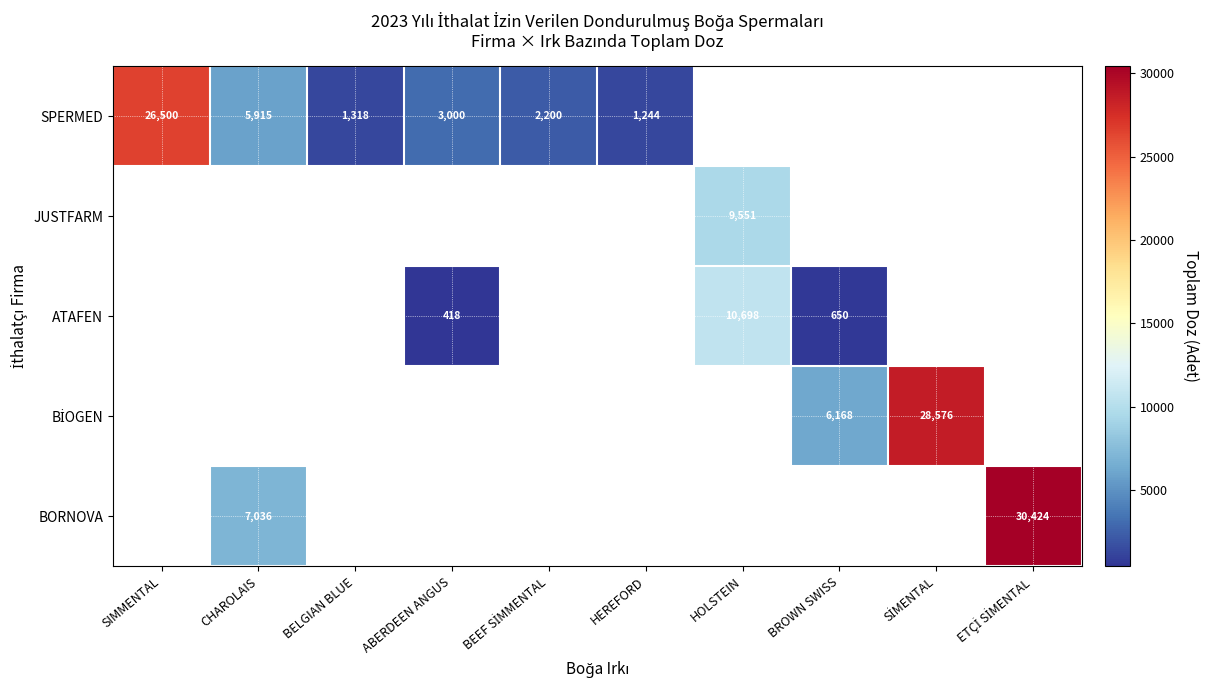

How many categories are shown in the chart?

10